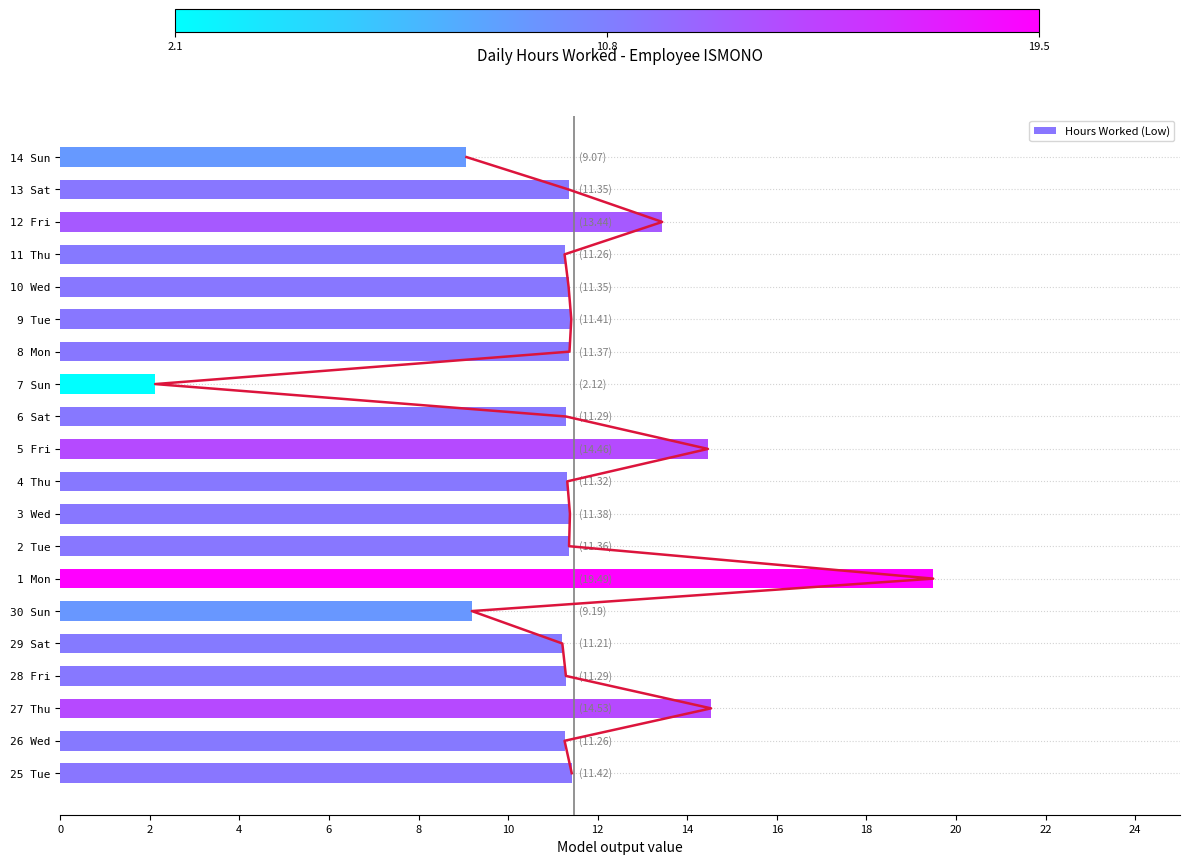

What is the minimum value for Hours Worked (Low)?

2.1